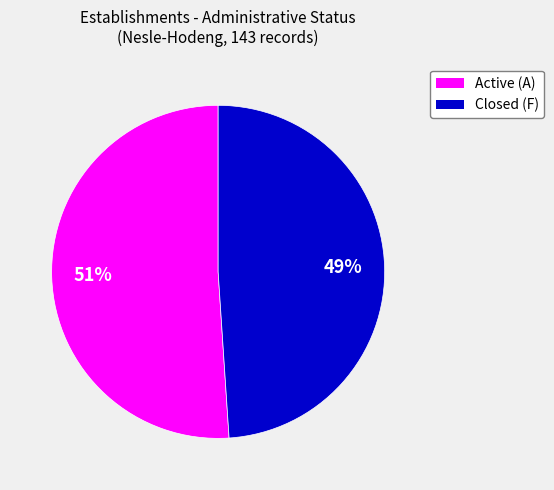

Is there a majority slice in this chart?

Yes